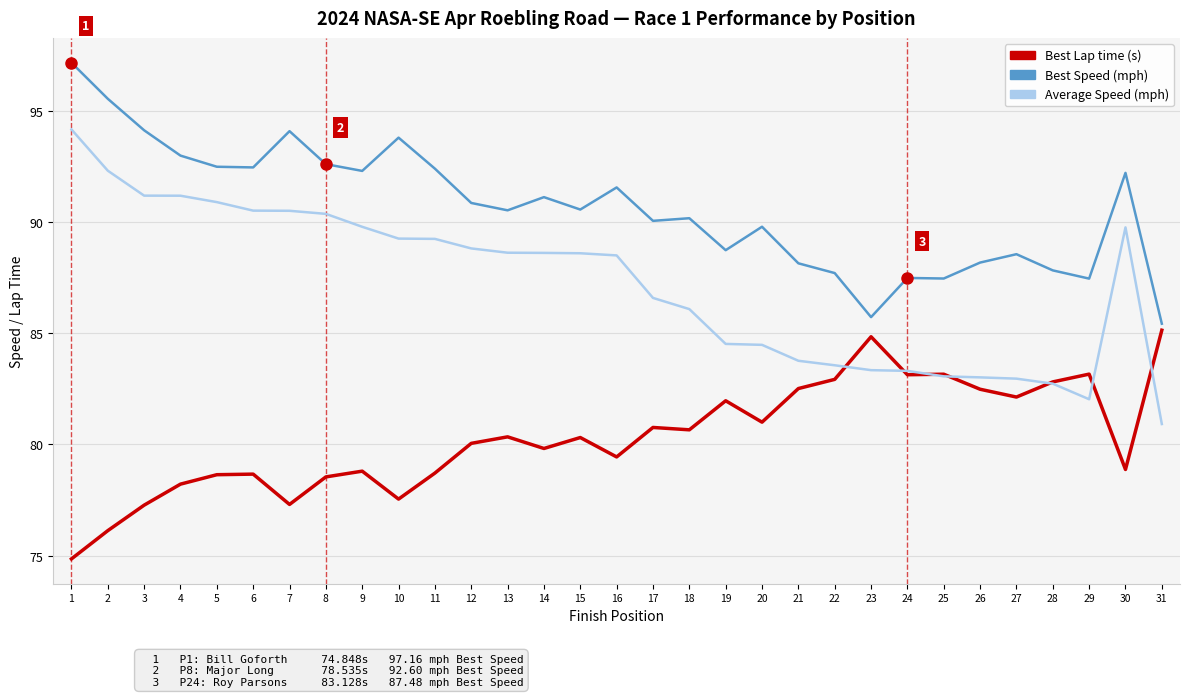

What is the maximum value shown in the chart?

97.2